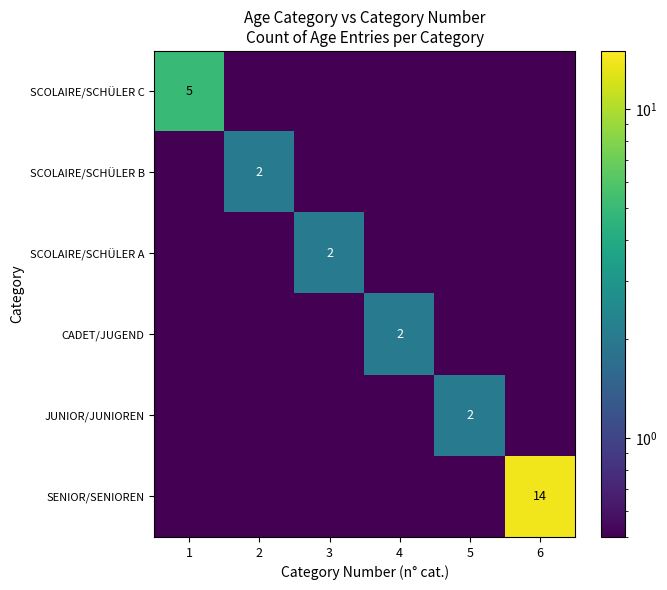

True or false: JUNIOR/JUNIOREN has a value of 3.2 at 5.

False